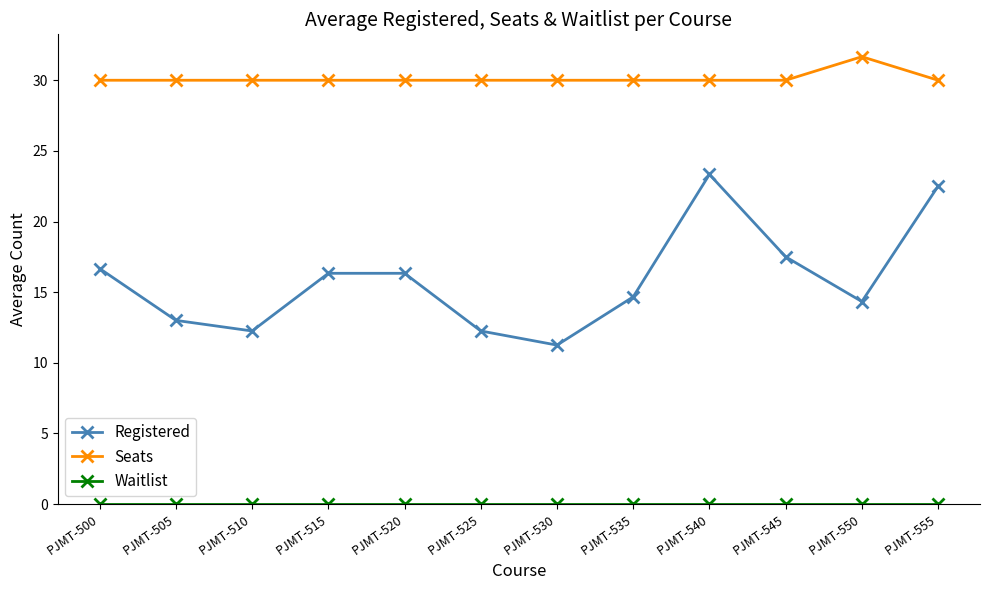

At how many categories does at least one series exceed 17?

12